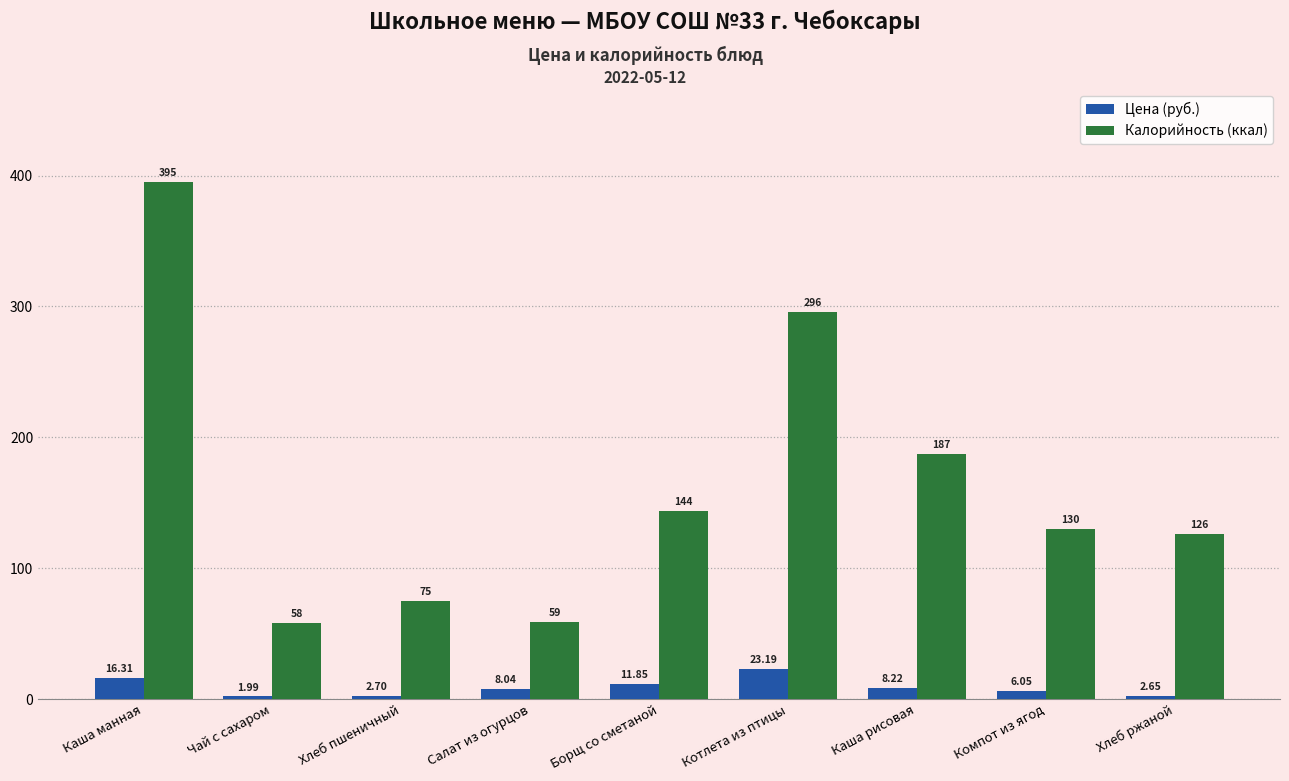

Is the value of Калорийность (ккал) at Каша манная greater than the value of Цена (руб.) at Хлеб пшеничный?

Yes